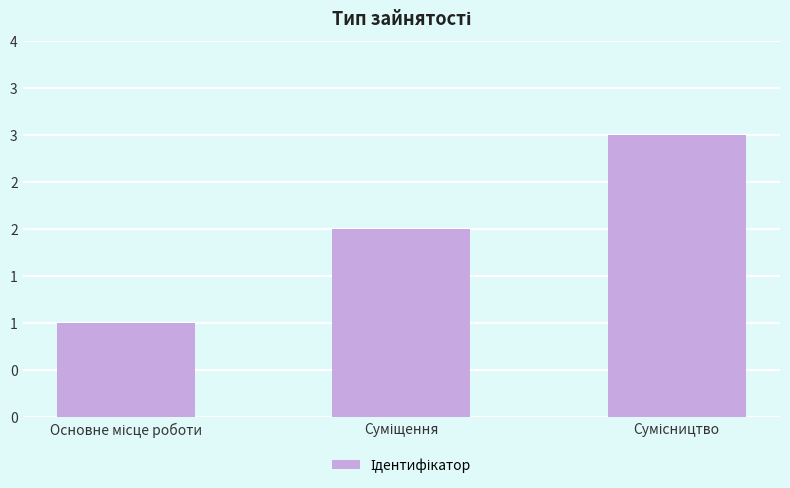

Does the chart contain any negative values?

No